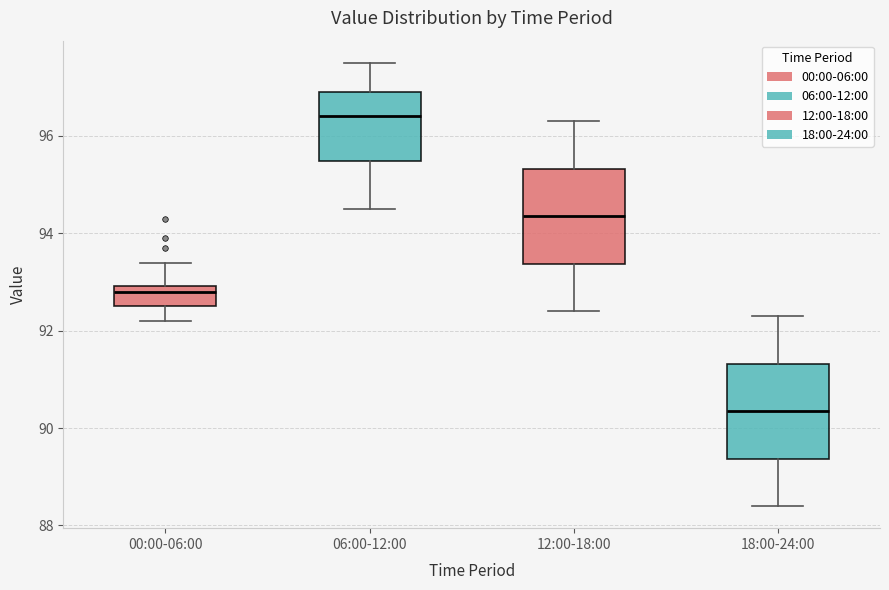

Which box's median line is the lowest?

18:00-24:00